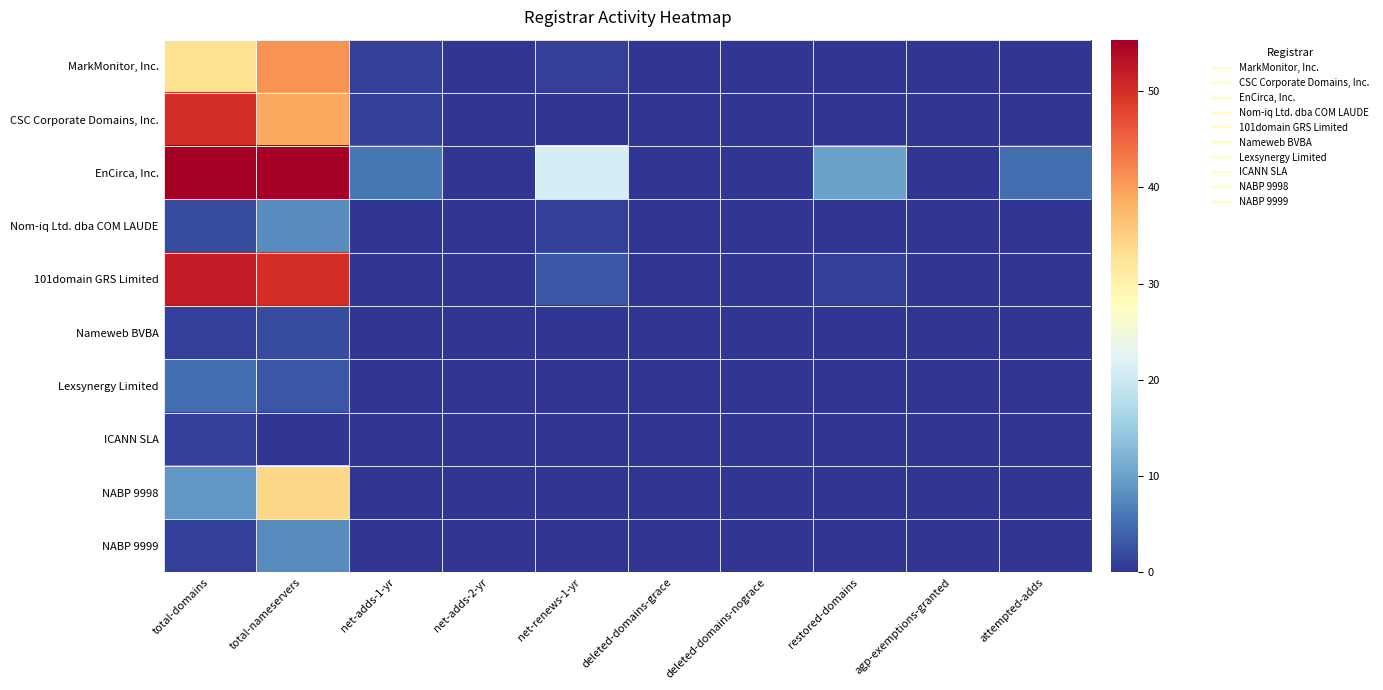

What is the total value across all series at net-renews-1-yr?

26